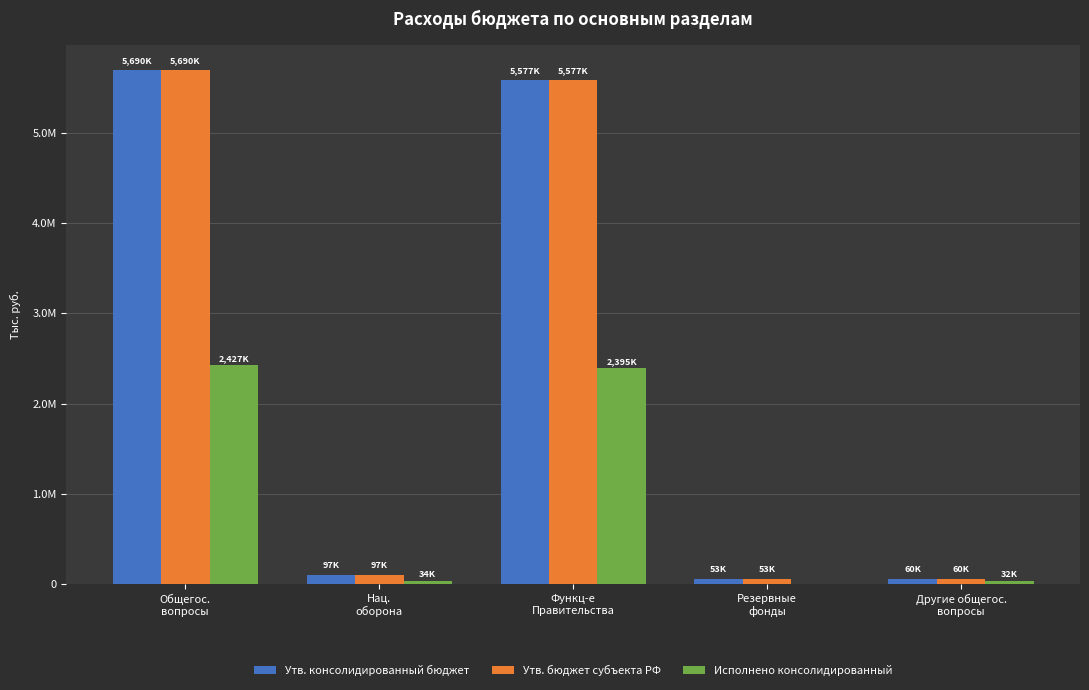

Which series has the widest spread of values?

Утв. консолидированный бюджет